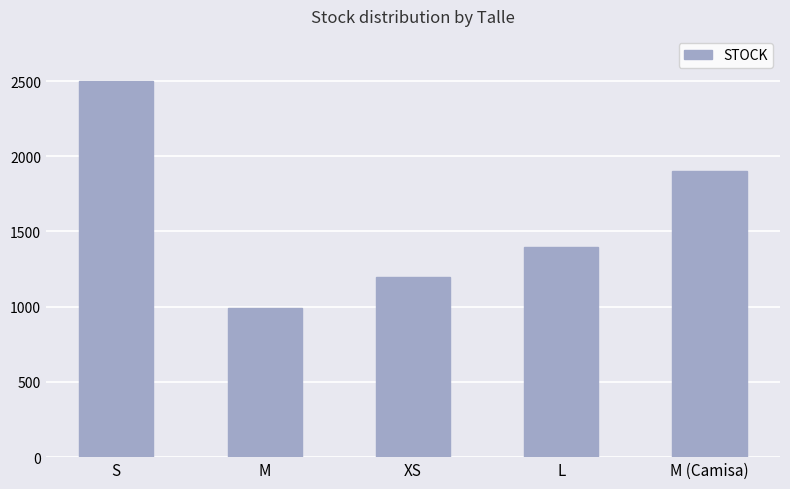

What is the label of the 3rd bar from the right?

XS